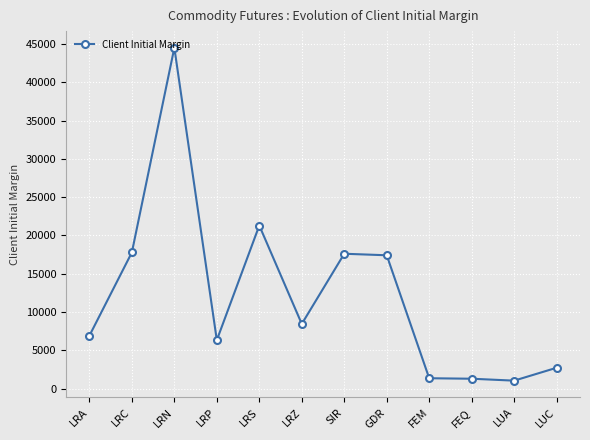

At which label is the value closest to 22771?

LRS